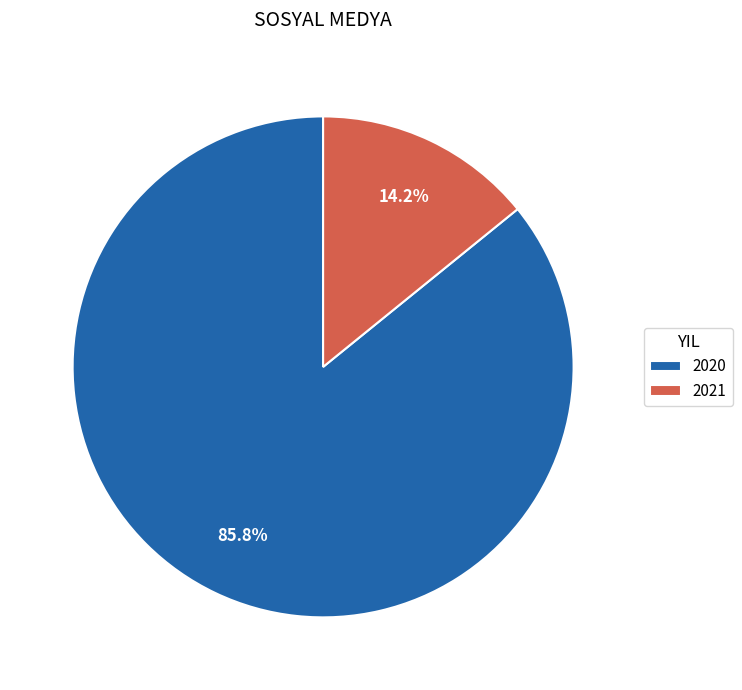

Is there any slice that represents more than half of the pie?

Yes